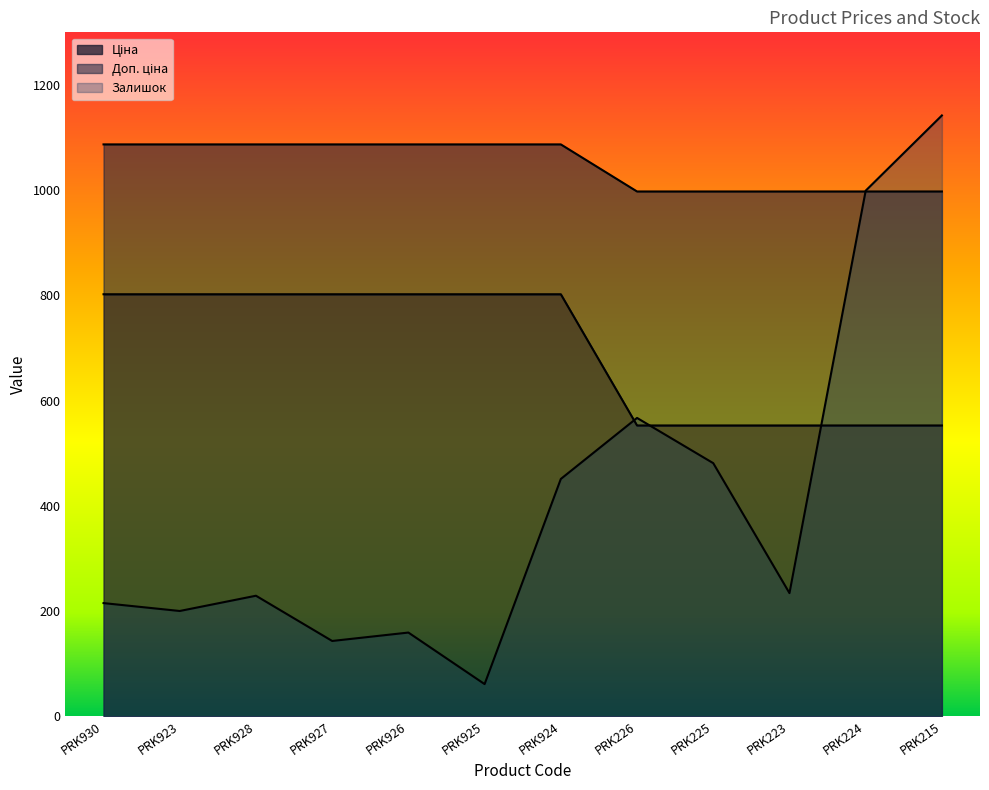

In Залишок, how many points are higher than both neighbors (excluding endpoints)?

3